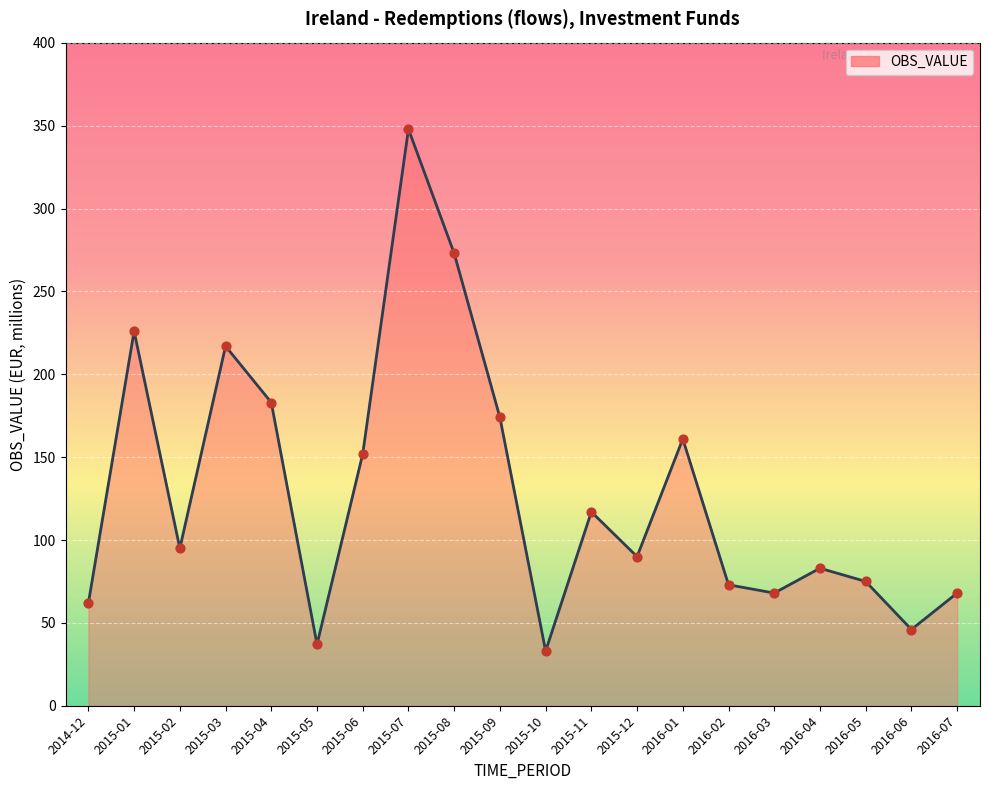

Which has a higher value, 2016-03 or 2015-06?

2015-06